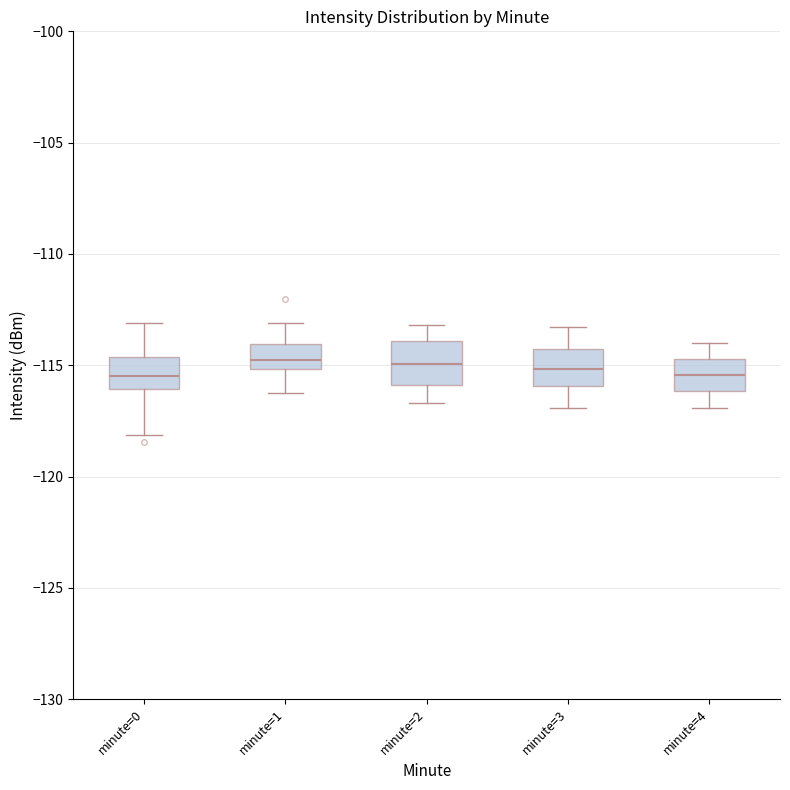

Reading left to right, transcribe this box plot: for each box, give where its median line is, the range the box spans, and where its two whiskers end, as read against the y-axis. The values are not printed on the chart, so give them approximately, as read against the axis.

minute=0: median -115.5, box -116.0 to -114.5, whiskers -118.0 to -113.0
minute=1: median -114.5, box -115.0 to -114.0, whiskers -116.5 to -113.0
minute=2: median -115.0, box -116.0 to -114.0, whiskers -116.5 to -113.0
minute=3: median -115.0, box -116.0 to -114.0, whiskers -117.0 to -113.5
minute=4: median -115.5, box -116.0 to -114.5, whiskers -117.0 to -114.0